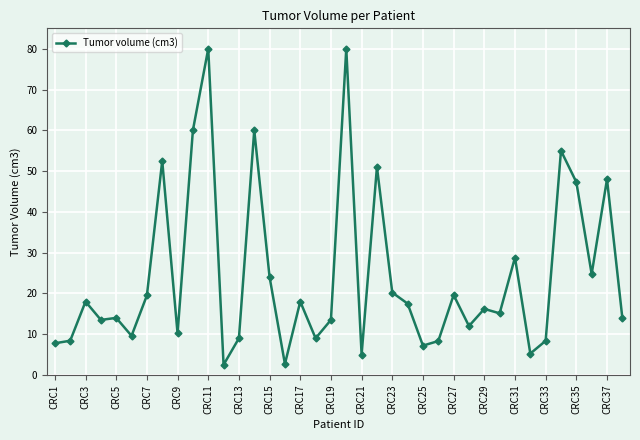

True or false: there are more than 1 points higher than both neighbors.

True